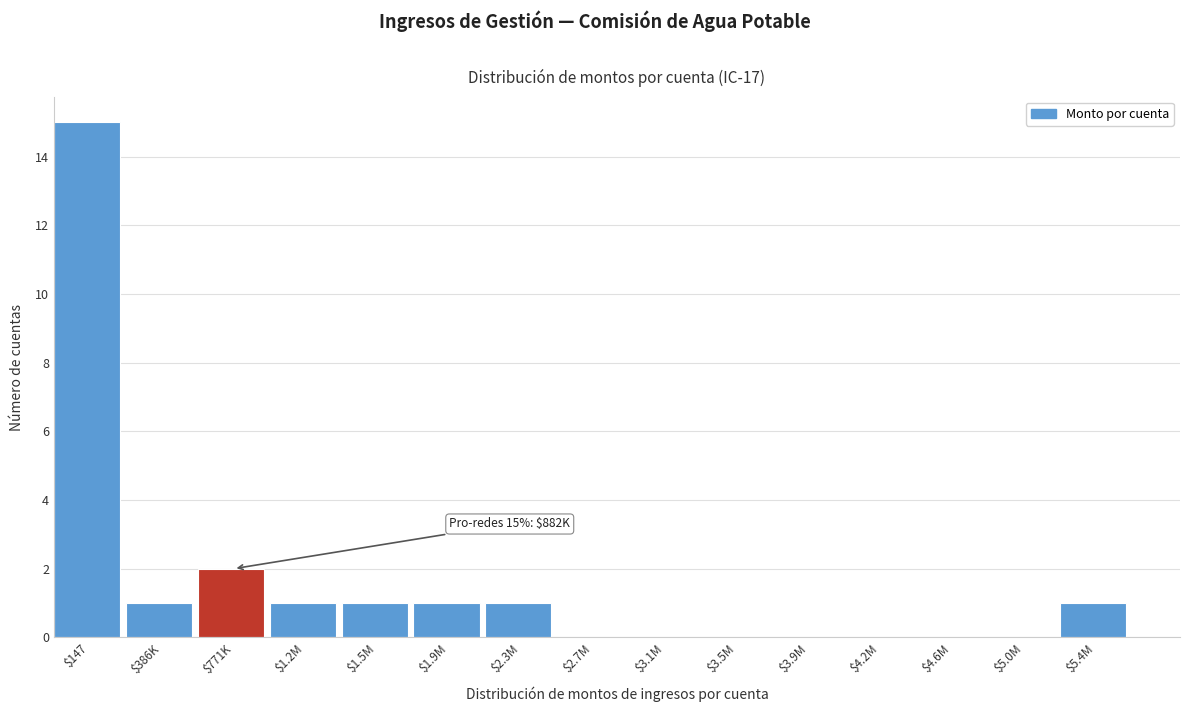

Which category has the highest value across all series?

$147